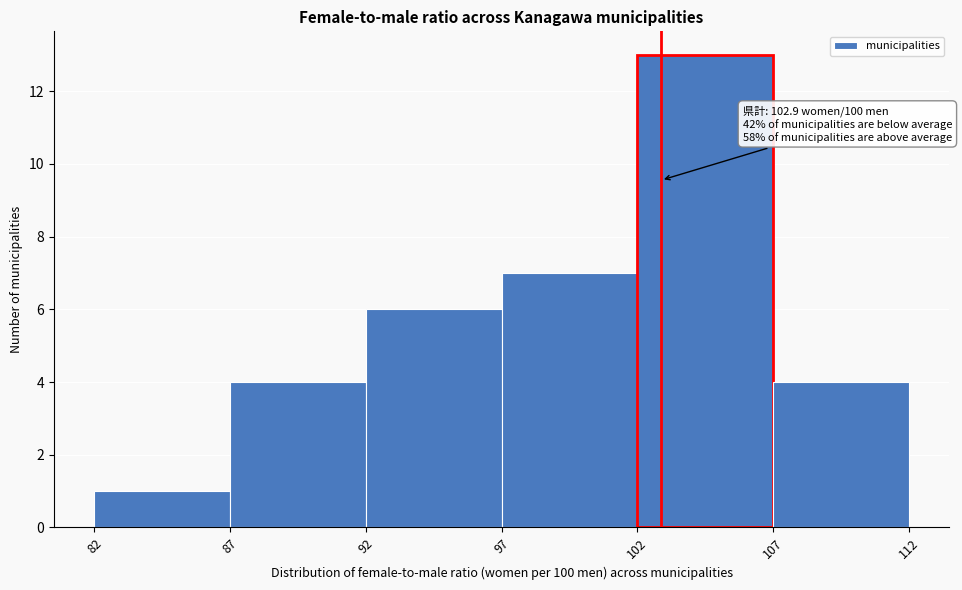

Which range on the x-axis has the tallest bar?

102 to 107